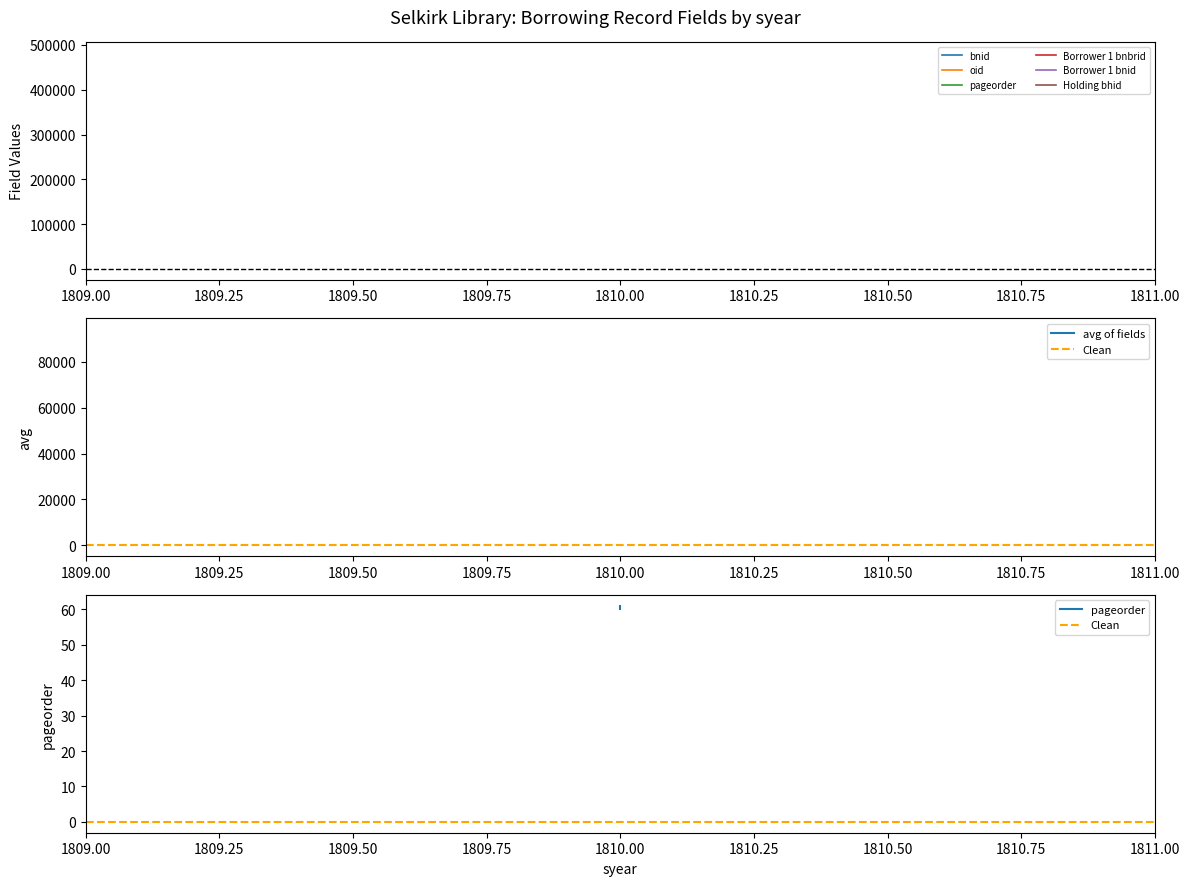

What is the difference between the Borrower 1 bnid values at 1 and syear?

1